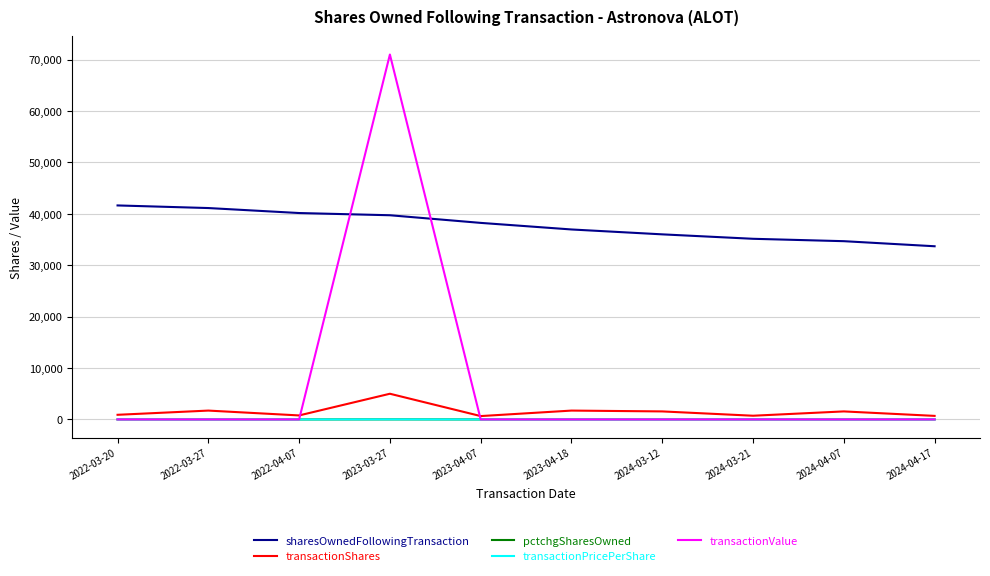

The value of transactionValue at 2022-03-20 is 0.0. True or false?

True